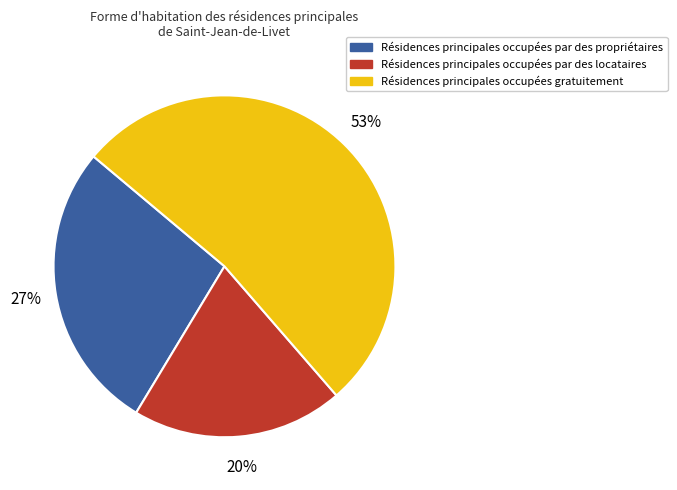

To the nearest percent, what is the average slice percentage?

33%